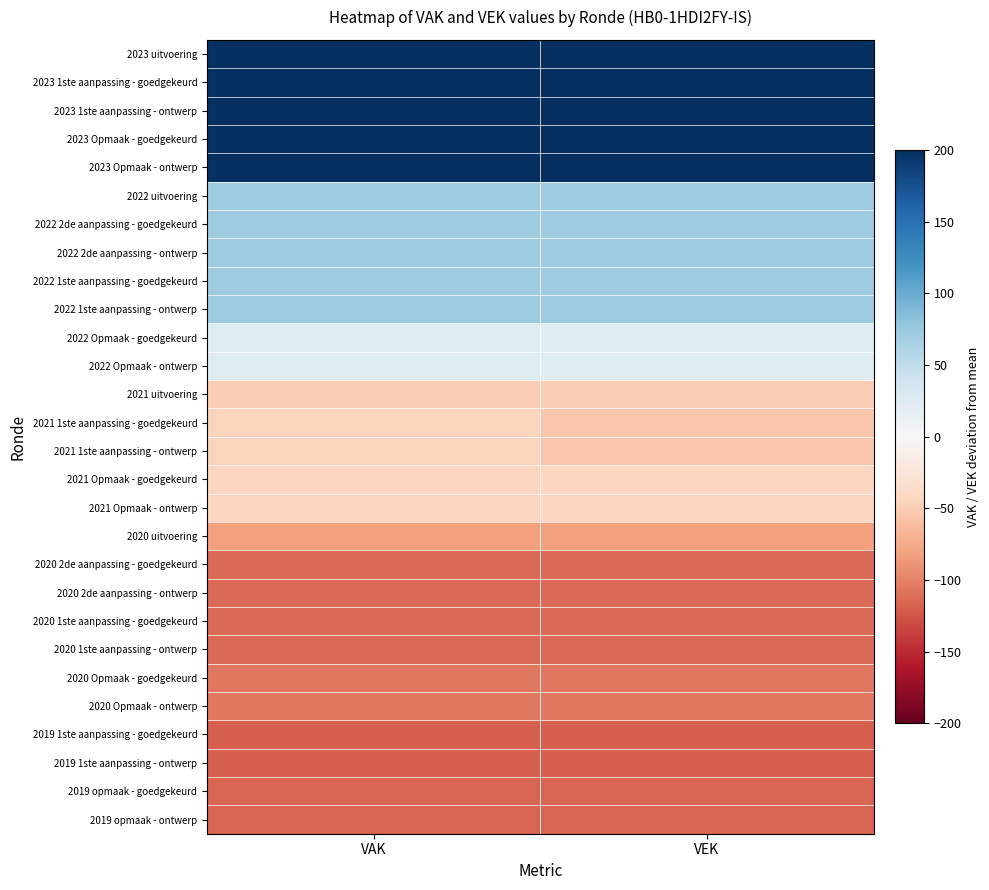

Rank the series at VEK from lowest to highest value.

2019 1ste aanpassing - goedgekeurd, 2019 1ste aanpassing - ontwerp, 2019 opmaak - goedgekeurd, 2019 opmaak - ontwerp, 2020 2de aanpassing - goedgekeurd, 2020 2de aanpassing - ontwerp, 2020 1ste aanpassing - goedgekeurd, 2020 1ste aanpassing - ontwerp, 2020 Opmaak - goedgekeurd, 2020 Opmaak - ontwerp, 2020 uitvoering, 2021 1ste aanpassing - goedgekeurd, 2021 1ste aanpassing - ontwerp, 2021 uitvoering, 2021 Opmaak - goedgekeurd, 2021 Opmaak - ontwerp, 2022 Opmaak - goedgekeurd, 2022 Opmaak - ontwerp, 2022 uitvoering, 2022 2de aanpassing - goedgekeurd, 2022 2de aanpassing - ontwerp, 2022 1ste aanpassing - goedgekeurd, 2022 1ste aanpassing - ontwerp, 2023 1ste aanpassing - goedgekeurd, 2023 1ste aanpassing - ontwerp, 2023 uitvoering, 2023 Opmaak - goedgekeurd, 2023 Opmaak - ontwerp